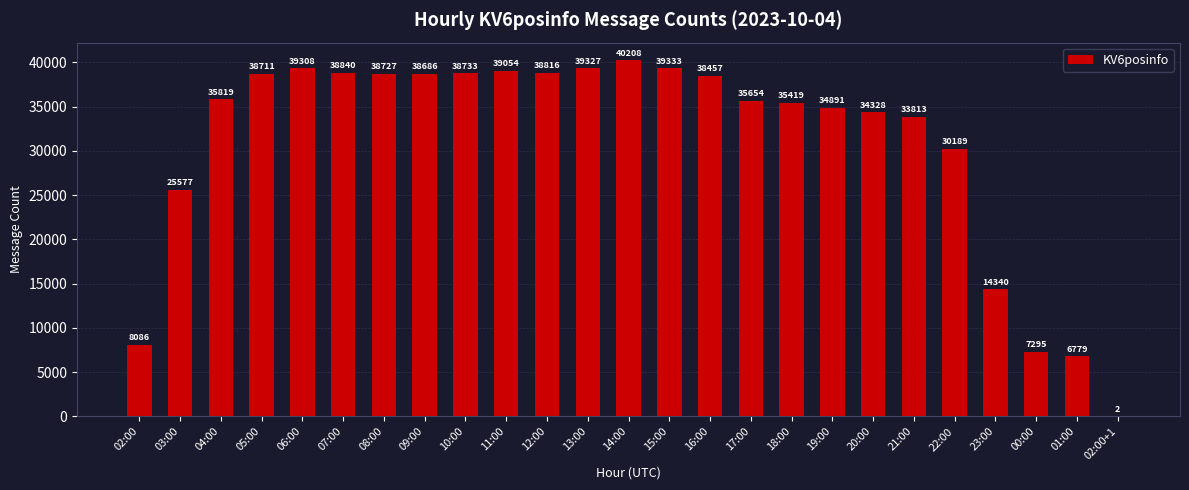

What is the sum of all values?

770392